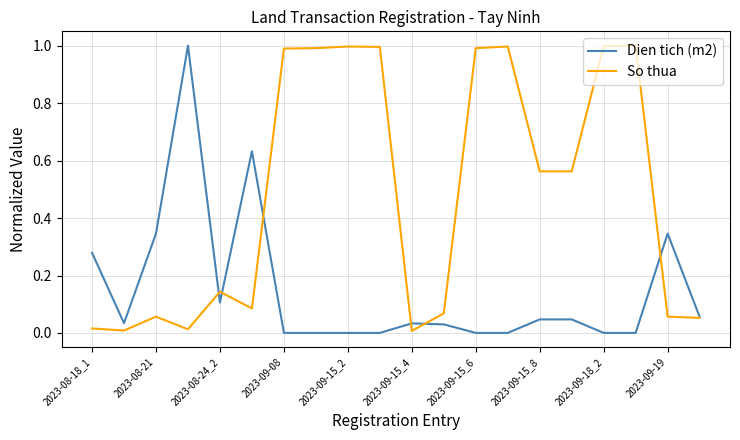

Which series has the largest total across all categories?

So thua